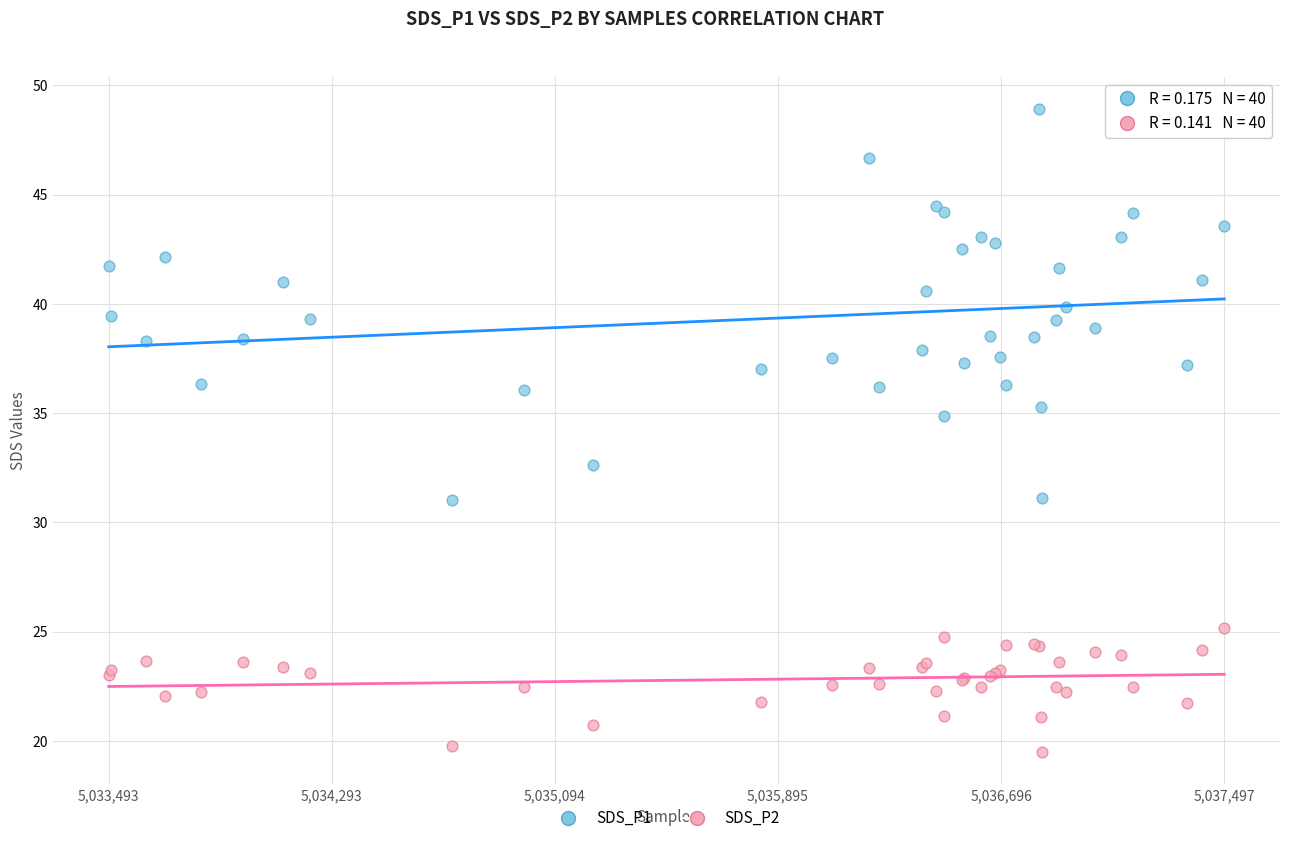

What are all the series names shown in the legend?

SDS_P1, SDS_P2